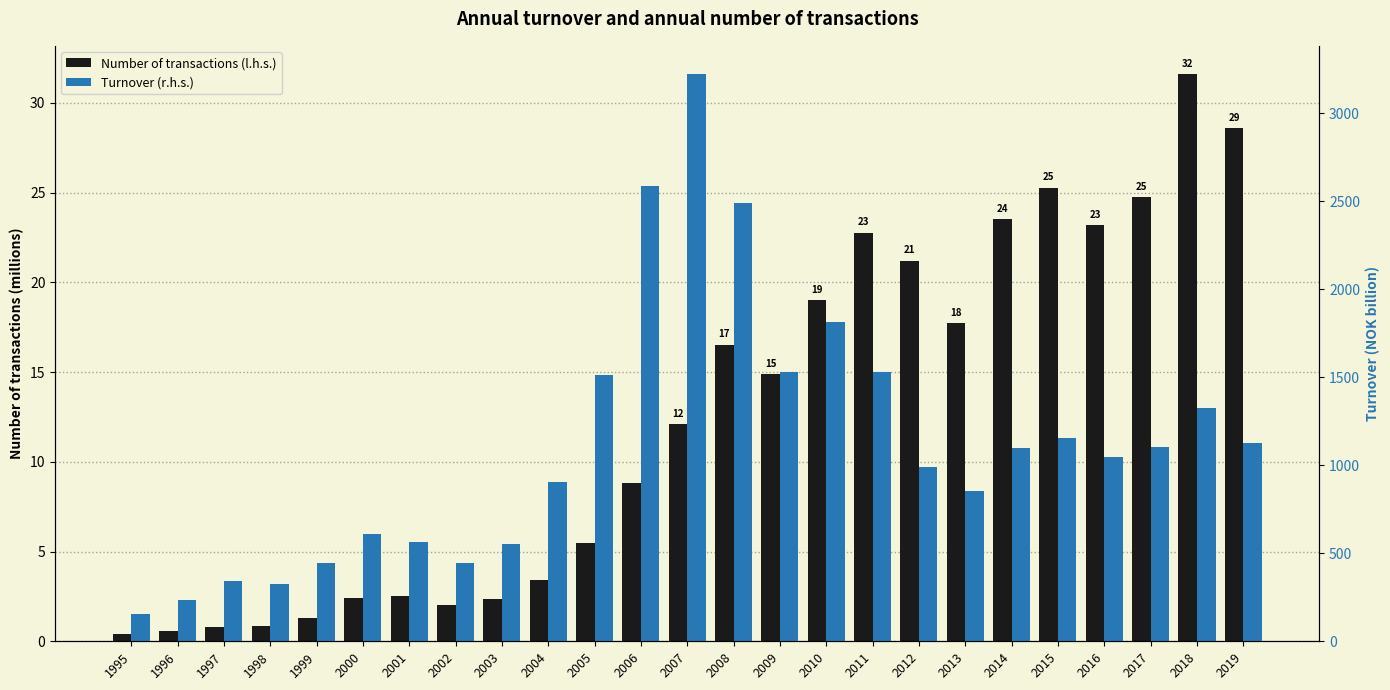

What is the value of the Number of transactions (l.h.s.) bar at the 16th from the left?

19.0